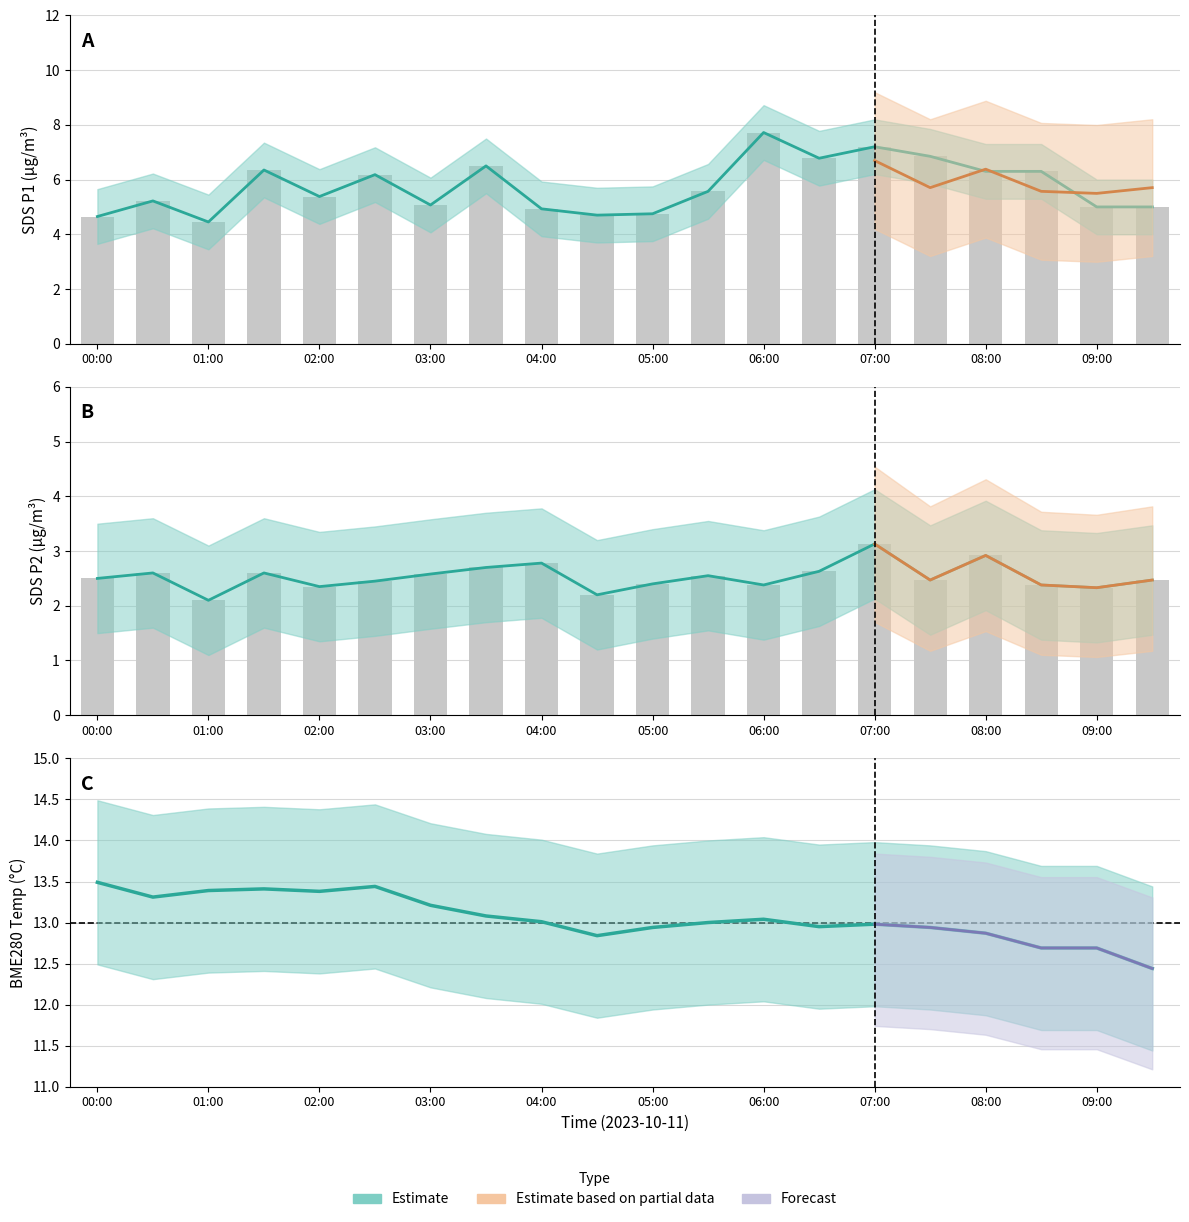

At 06:30, list the series in order from largest to smallest.

BME280_temperature, SDS_P1, SDS_P2